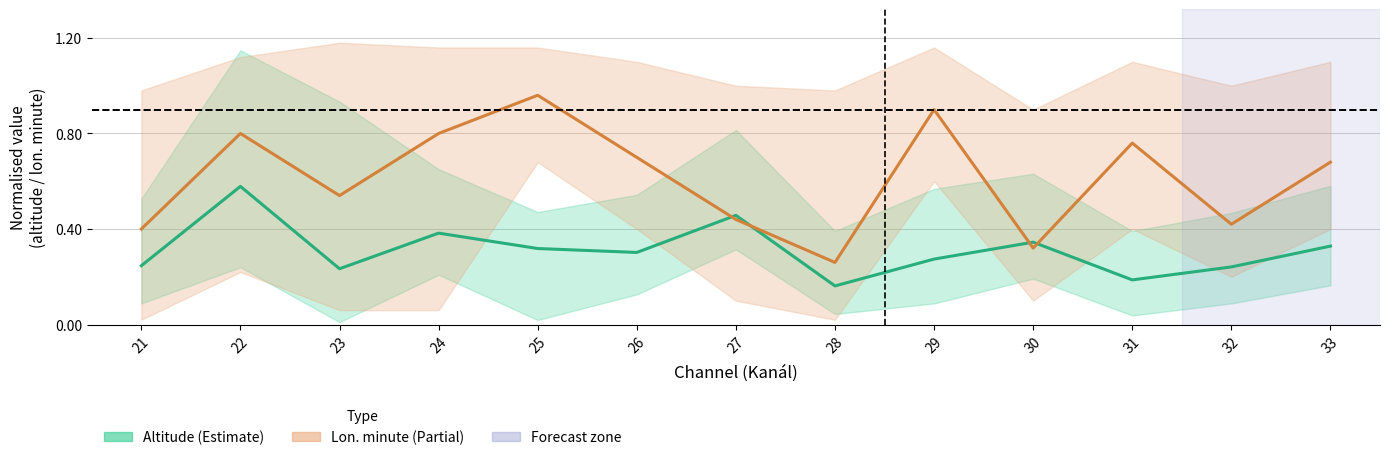

Where do Mean altitude and Mean lon. minute first cross each other?

26 and 27